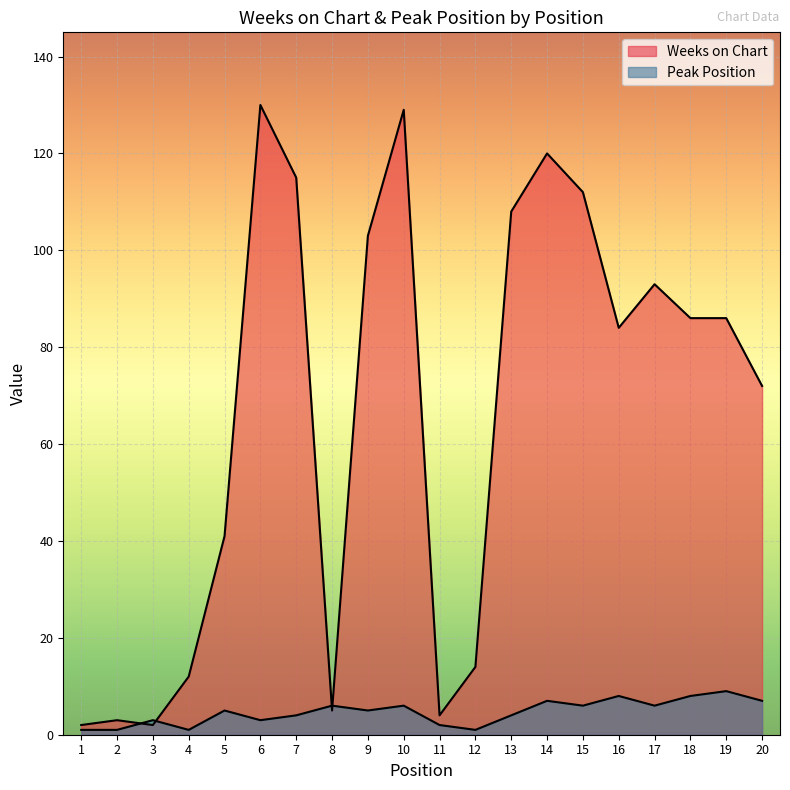

What is the total value across all series at 8?

11